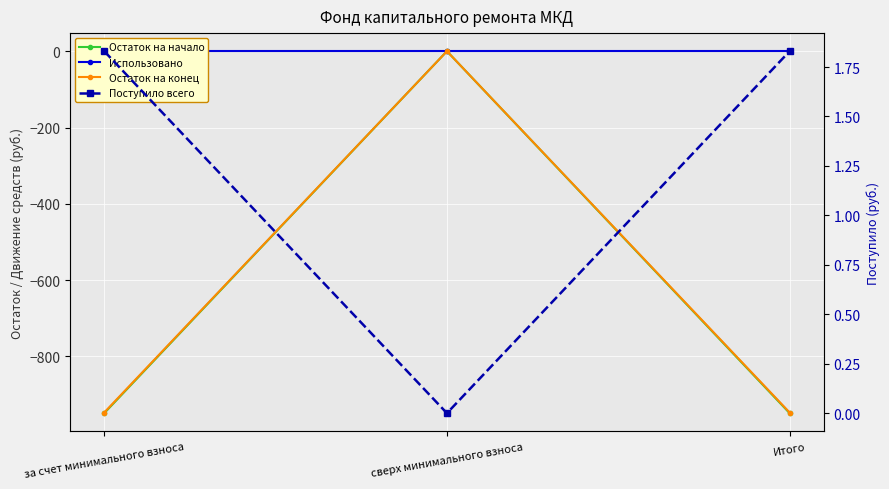

How many lines are shown in the chart?

4